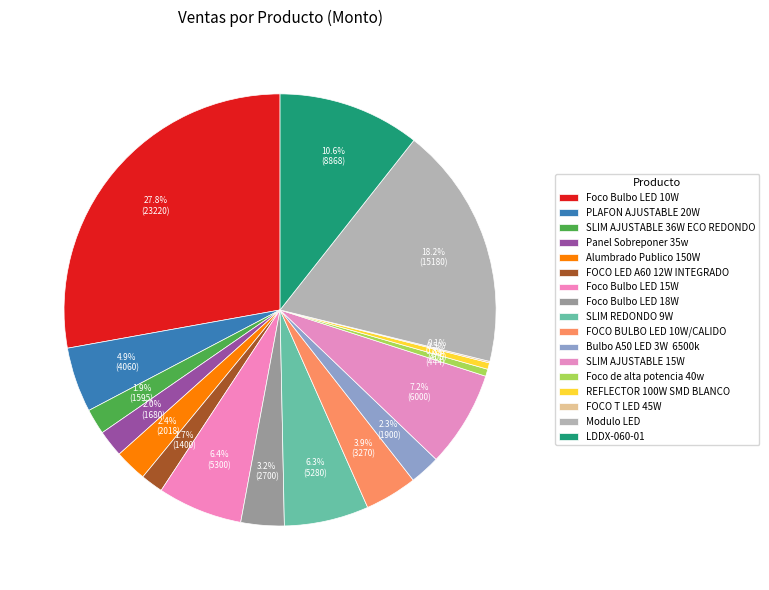

The Alumbrado Publico 150W slice represents 1% of the pie. True or false?

False